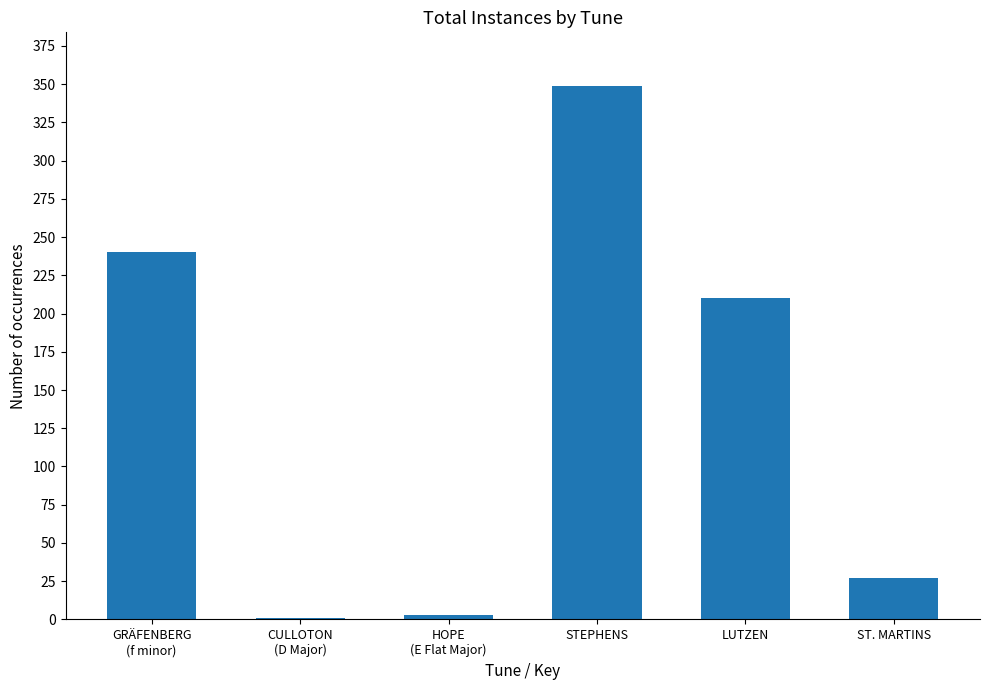

What is the maximum value shown in the chart?

349